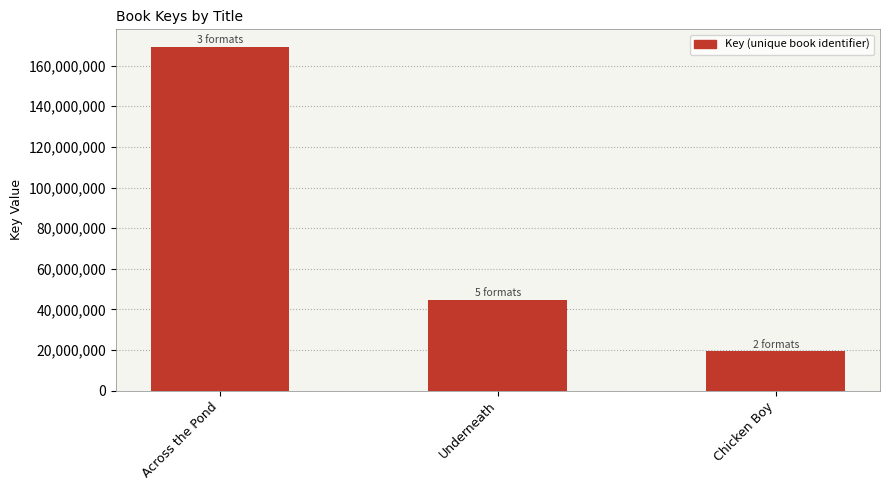

Rank the categories by value from highest to lowest.

Across the Pond, Underneath, Chicken Boy